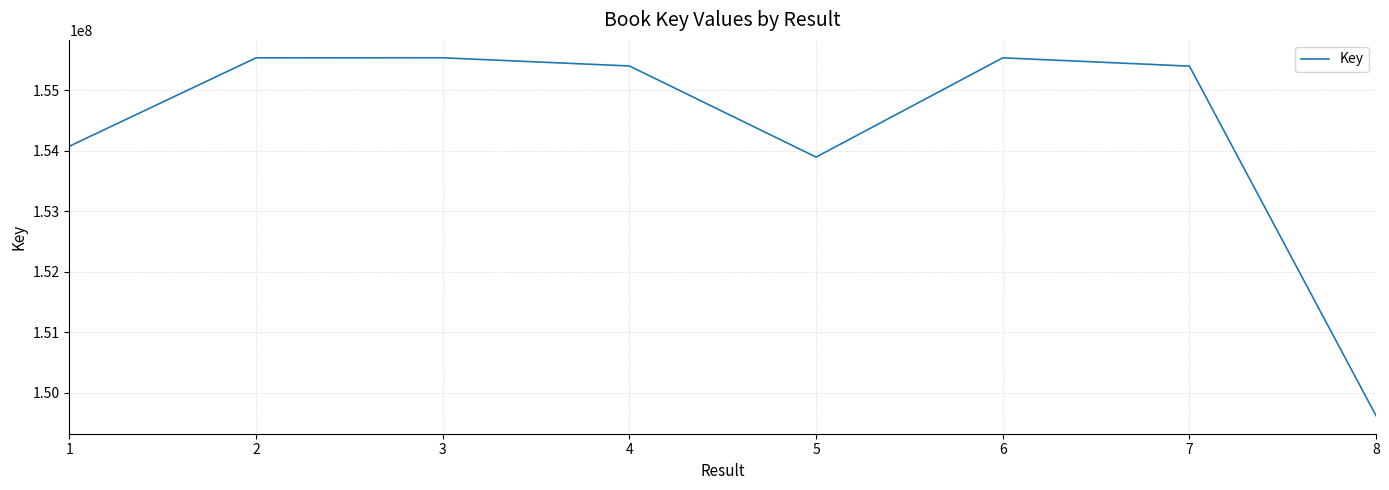

Count the number of categories in the chart.

8